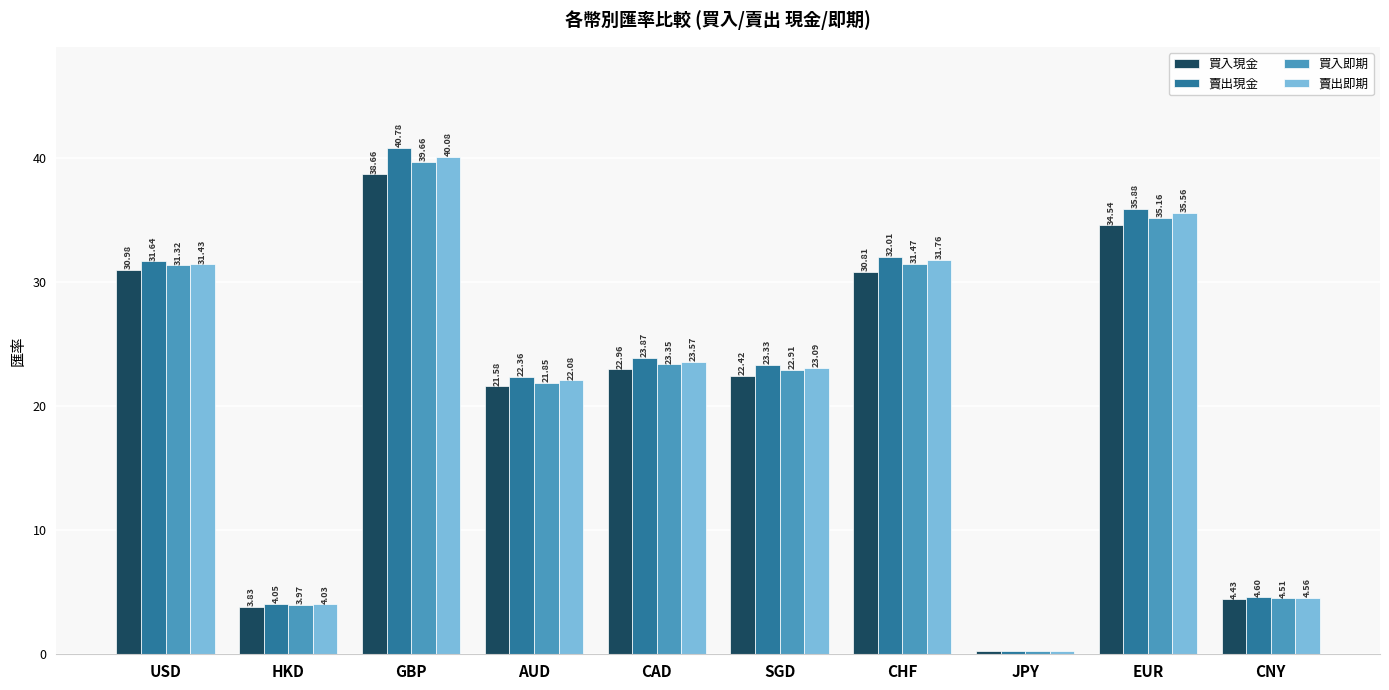

Is the value of 買入現金 at USD greater than the value of 賣出現金 at SGD?

Yes